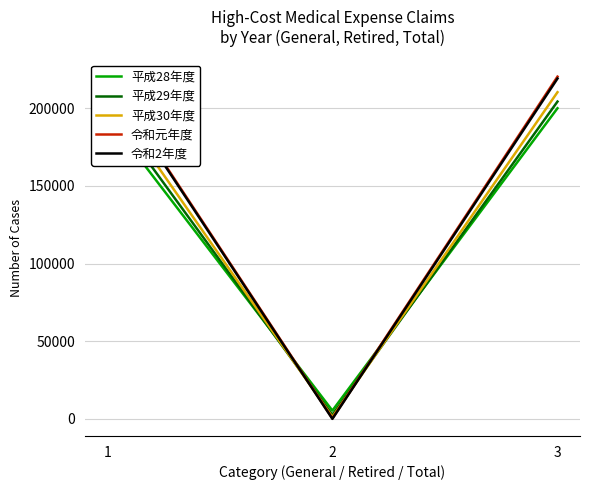

What is the average value of the 平成28年度 series?

133347